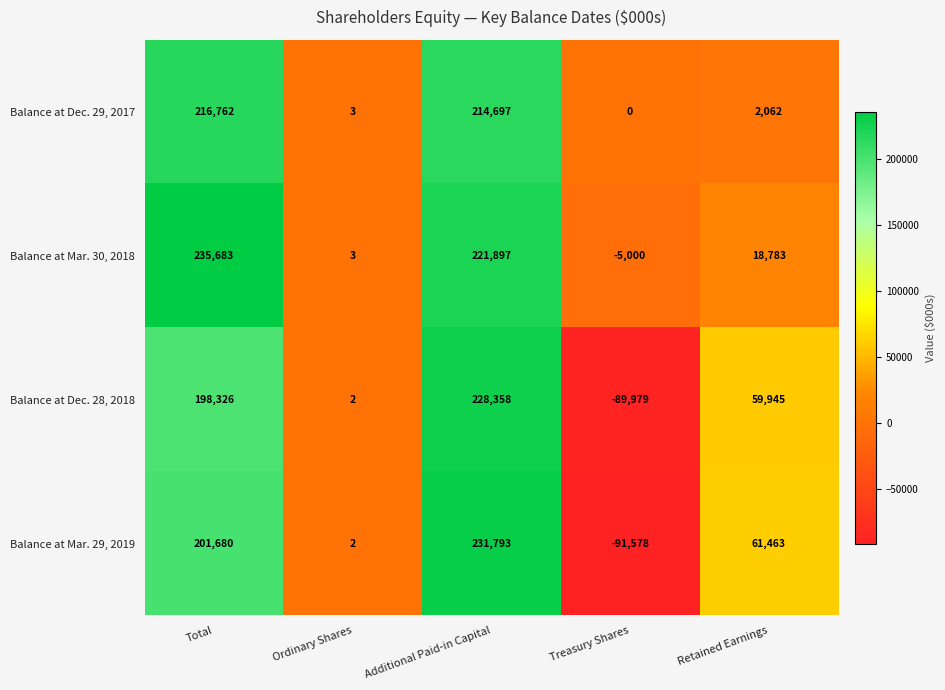

The value of Balance at Mar. 30, 2018 at Additional Paid-in Capital is 152545. True or false?

False